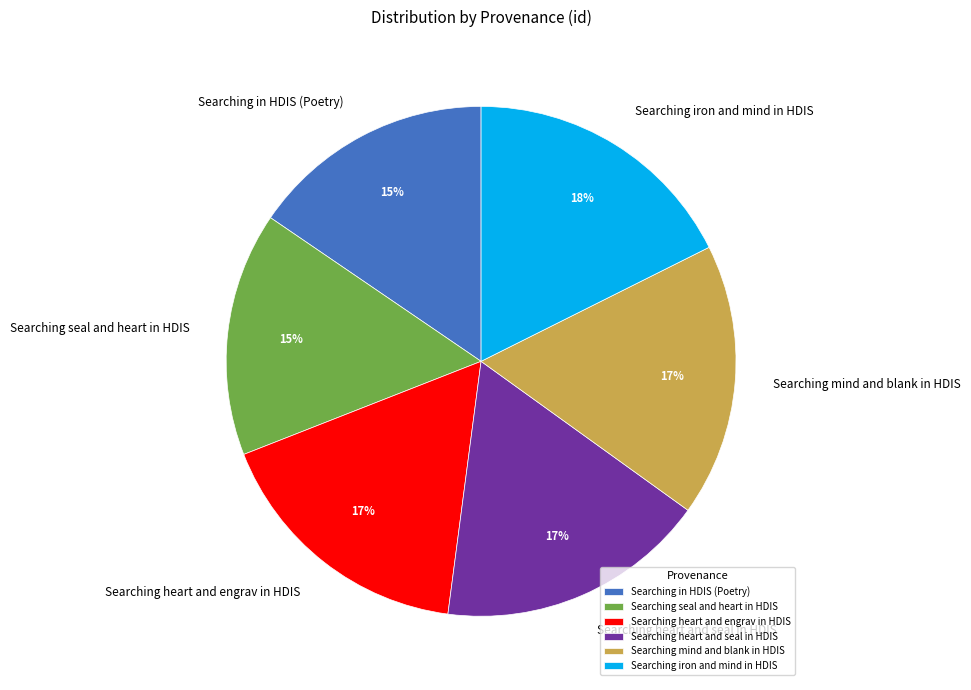

To the nearest percent, what is the average slice percentage?

17%